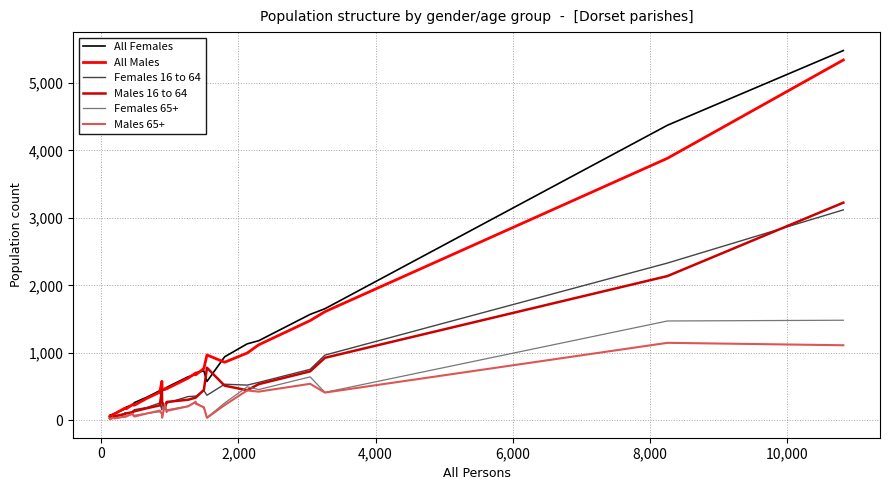

What is the average value of the All Females series?

810